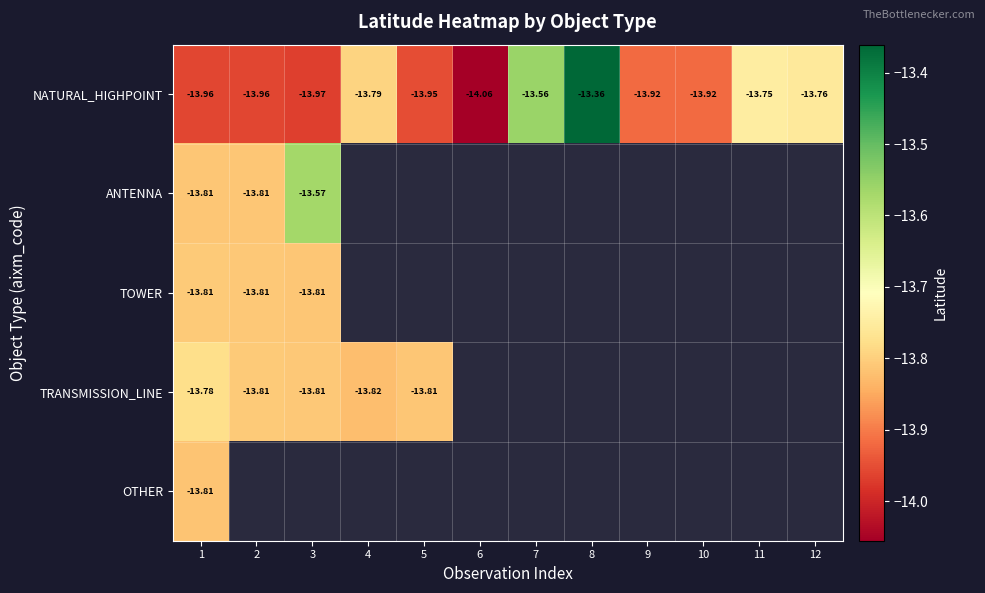

Which category has the lowest value across all series?

6